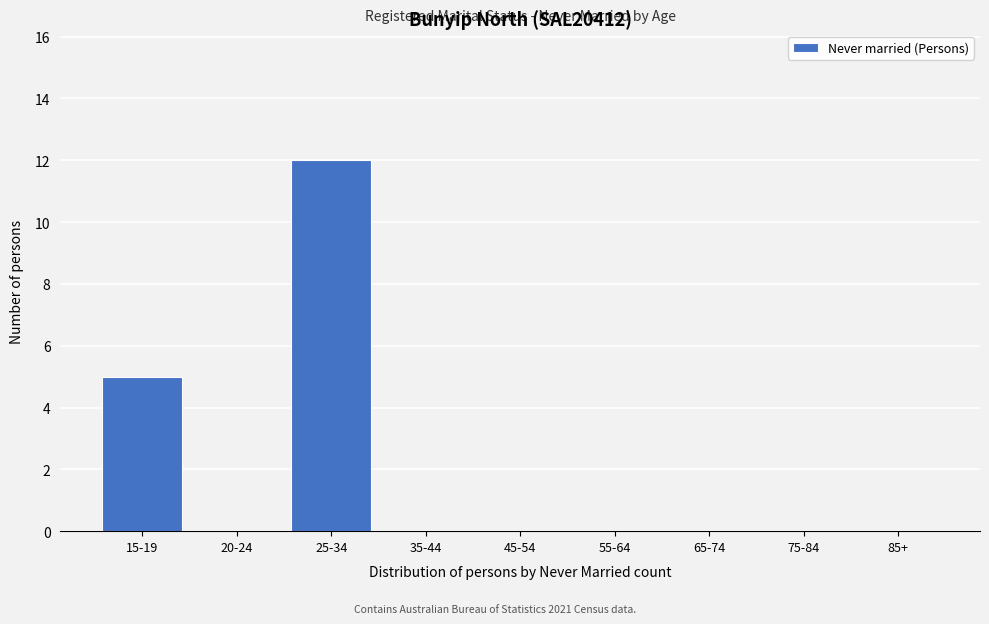

Reading left to right, extract all data points from this chart.

15-19=5	20-24=0	25-34=12	35-44=0	45-54=0	55-64=0	65-74=0	75-84=0	85+=0